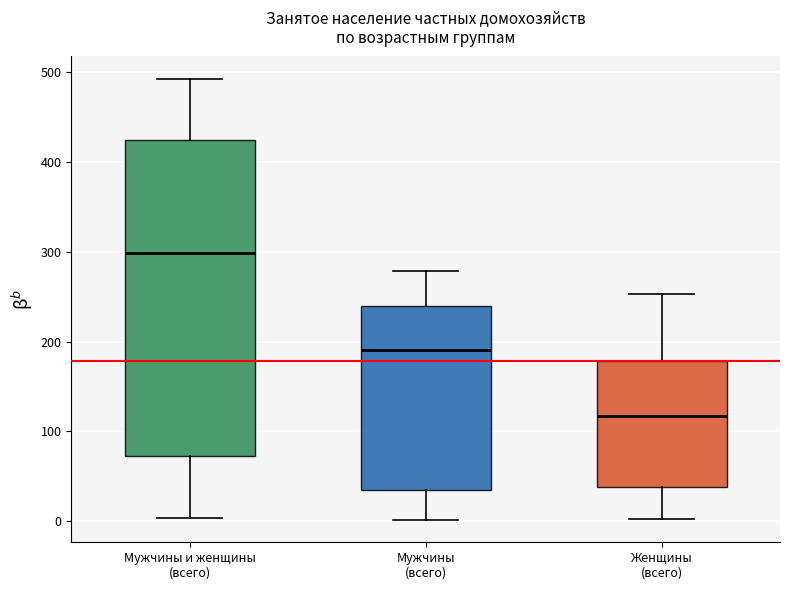

Reading left to right, transcribe this box plot: for each box, give where its median line is, the range the box spans, and where its two whiskers end, as read against the y-axis. The values are not printed on the chart, so give them approximately, as read against the axis.

Мужчины и женщины (всего): median 300, box 70 to 430, whiskers 0 to 490
Мужчины (всего): median 190, box 40 to 240, whiskers 0 to 280
Женщины (всего): median 120, box 40 to 180, whiskers 0 to 250